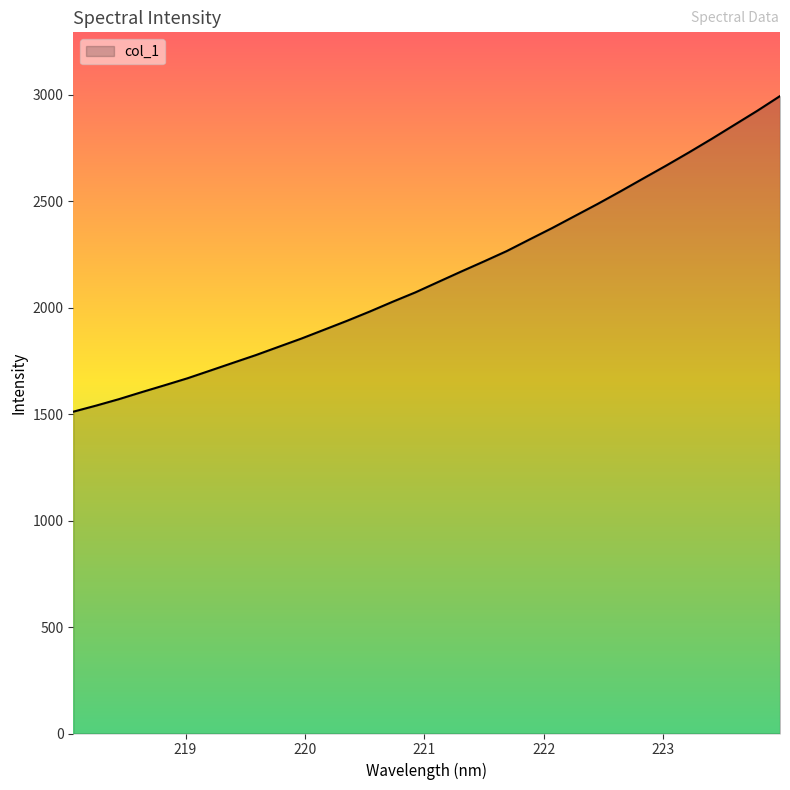

How many values are below 2121?

16